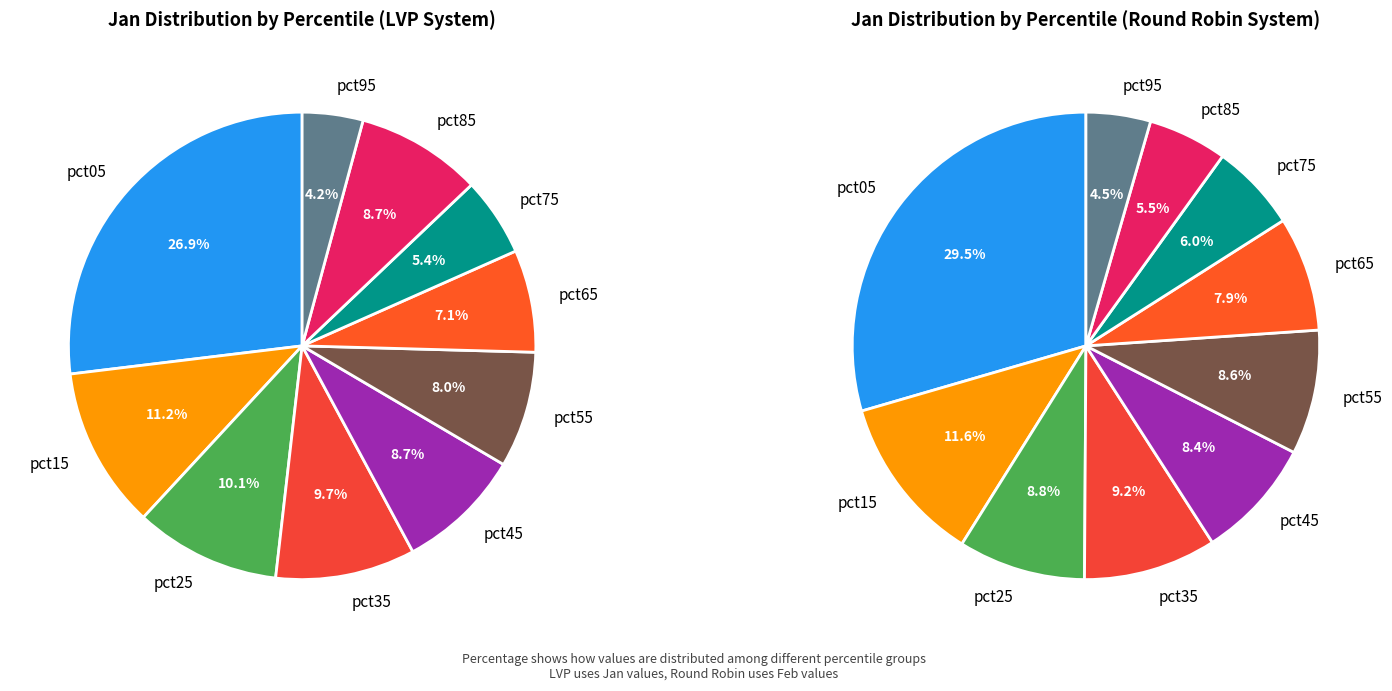

To the nearest percent, what is the combined percentage of pct15 and pct45?

20%